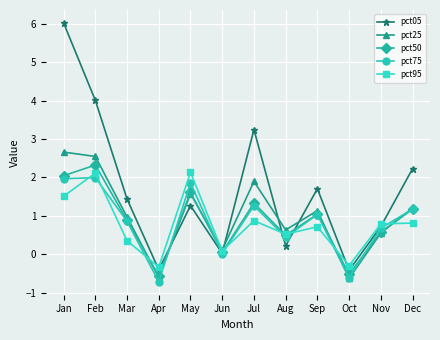

True or false: pct05 has more than 2 interior local peaks.

True